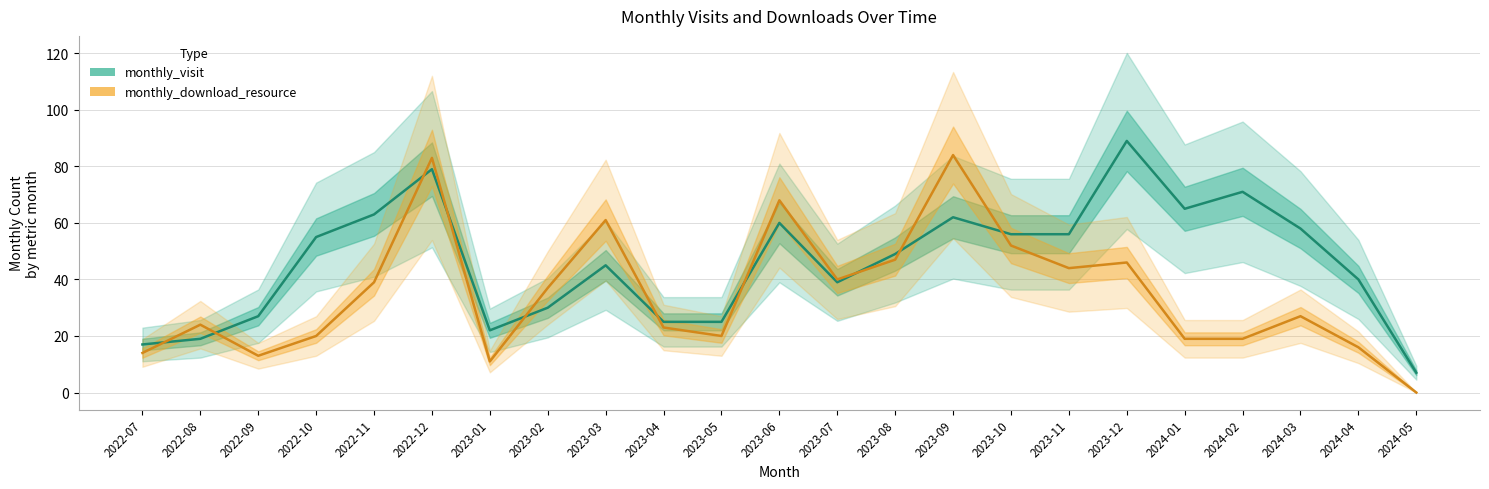

True or false: monthly_visit and monthly_download_resource cross at least once.

True